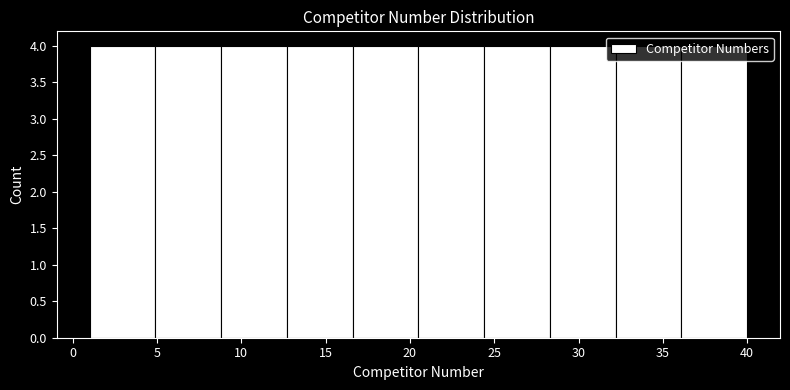

What is the height of the bar covering 12.7 to 16.6 on the x-axis? Neither the bar edges nor the heights are printed on the chart, so give them approximately, as read against the axes.

4